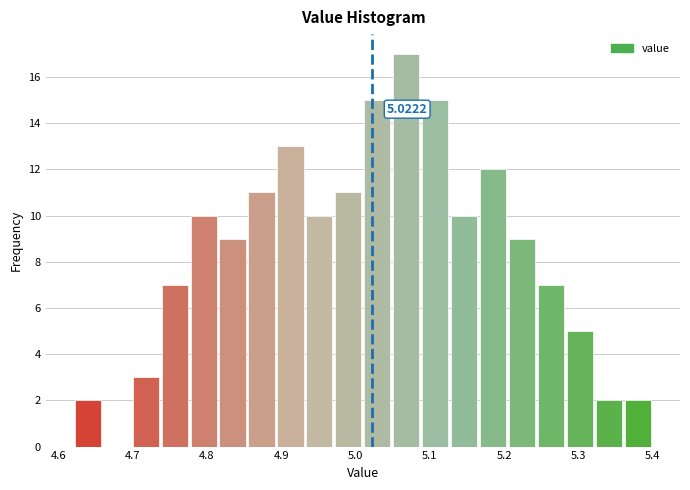

Around what value on the x-axis is the tallest bar? Give the approximate position of its centre, as read against the axis.

5.07